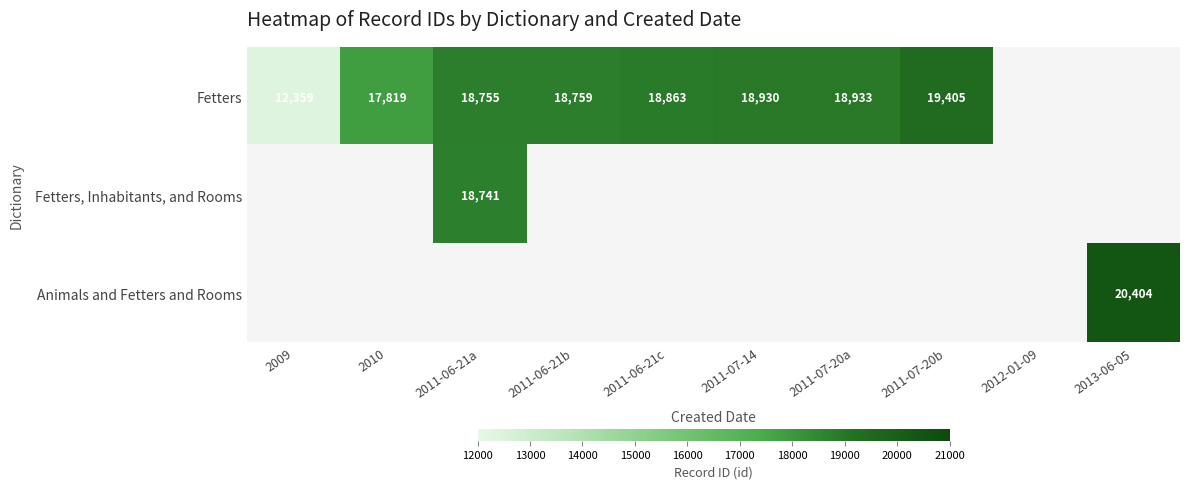

The value of Fetters at 2011-07-14 is 18930. True or false?

True